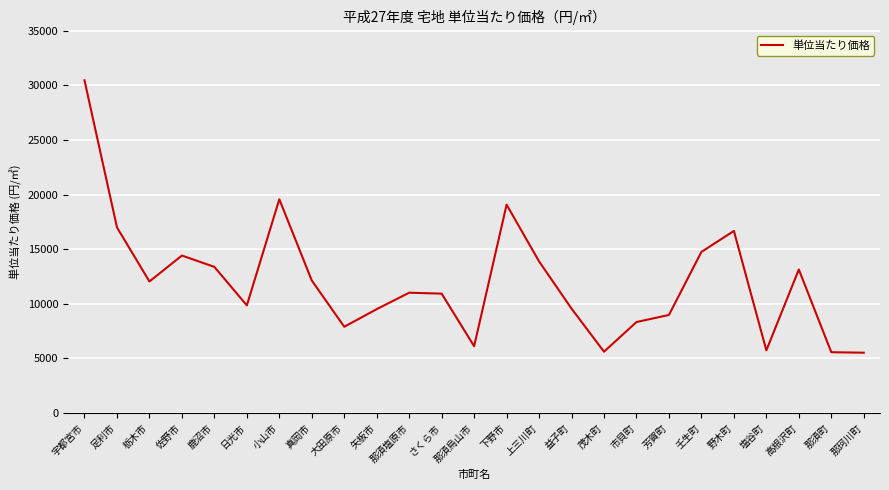

Approximately how many times larger is the value at 宇都宮市 compared to 下野市?

1.6